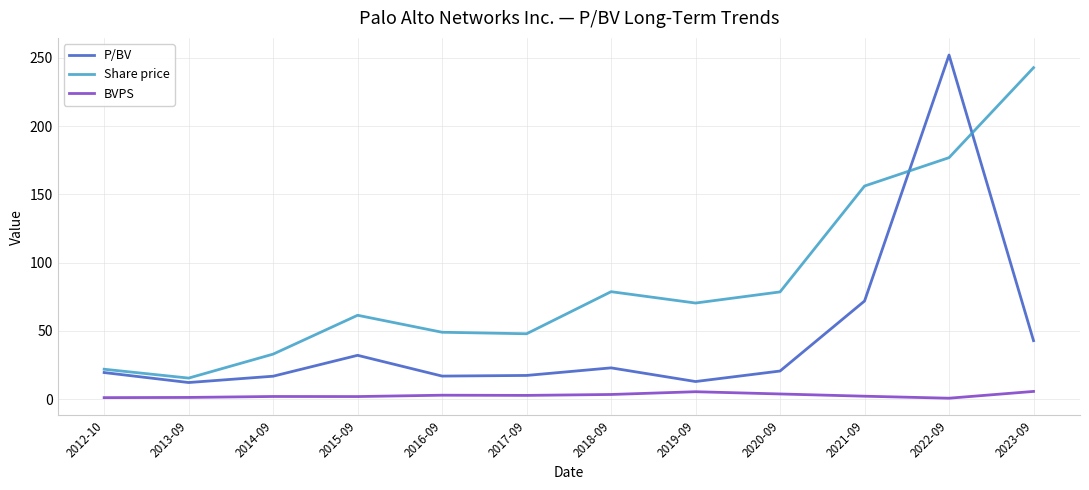

What are all the series names shown in the legend?

P/BV, Share price, BVPS